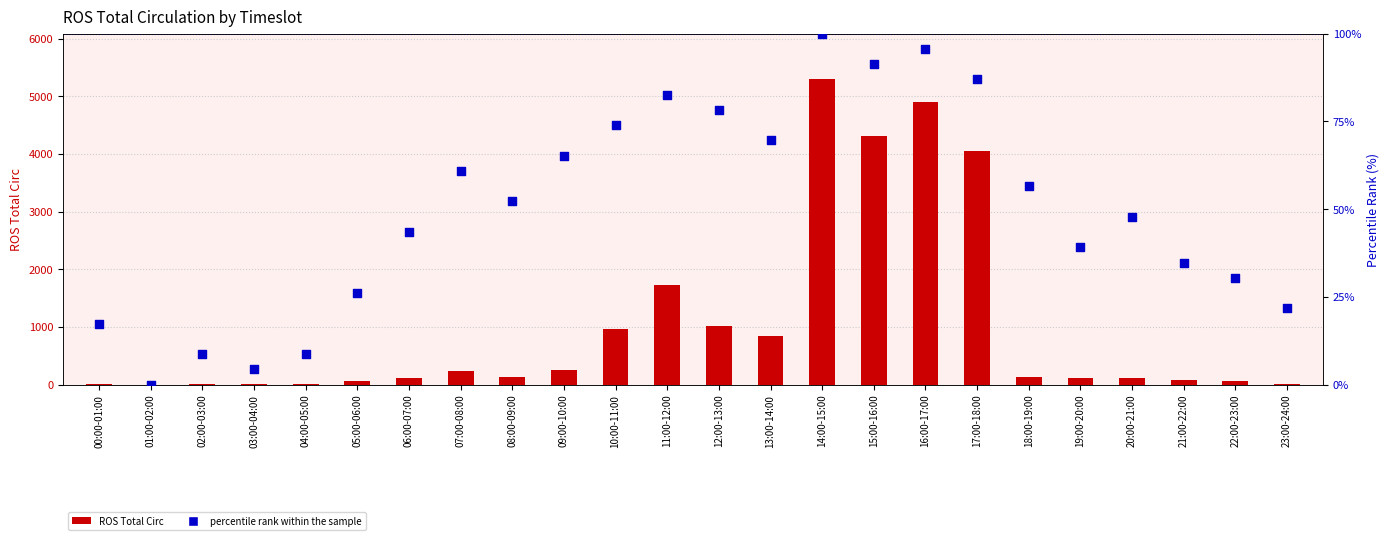

At which category is the sum across all series the highest?

14:00-15:00